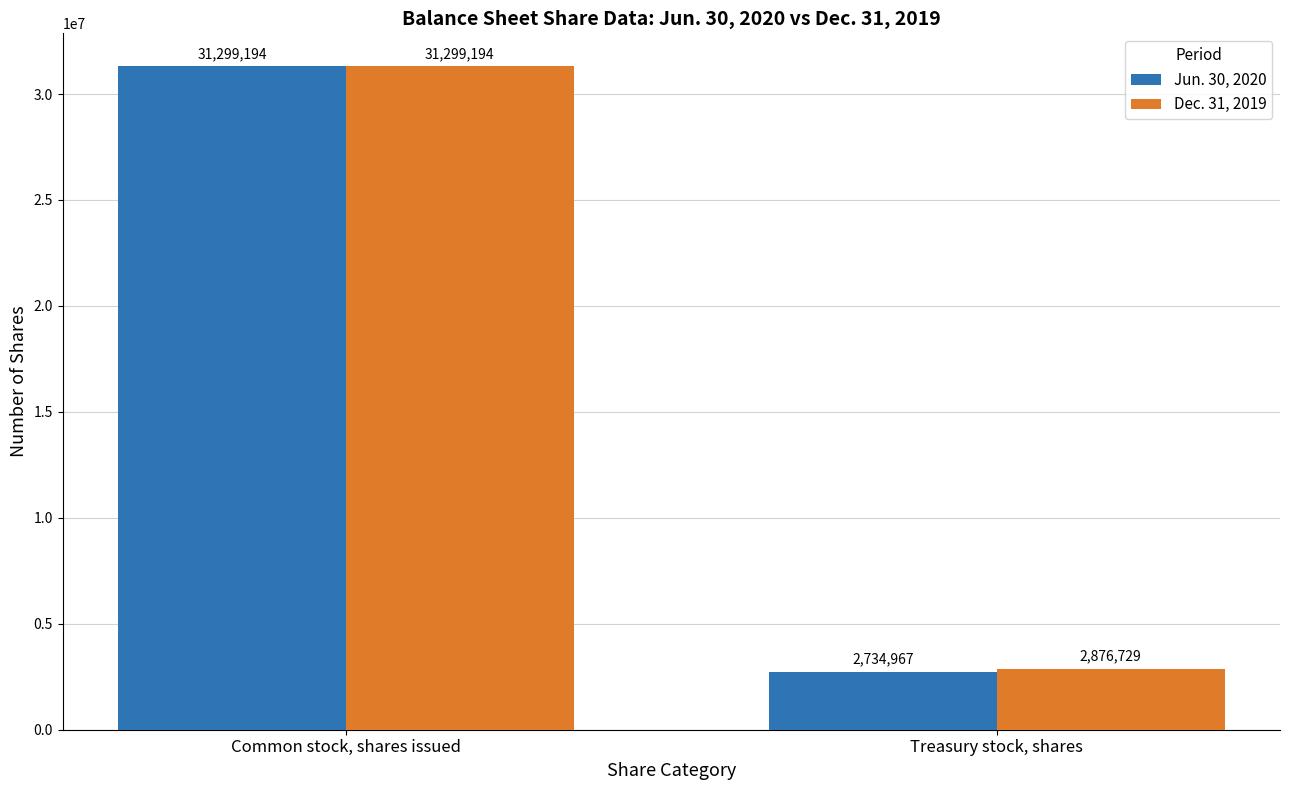

Which series has the widest spread of values?

Jun. 30, 2020